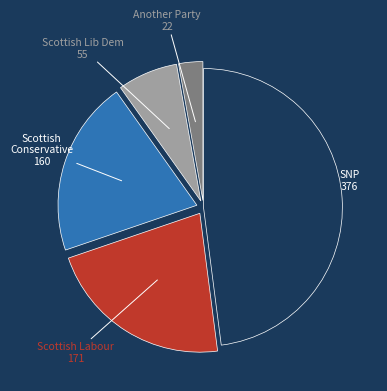

Does any single category account for the majority?

No